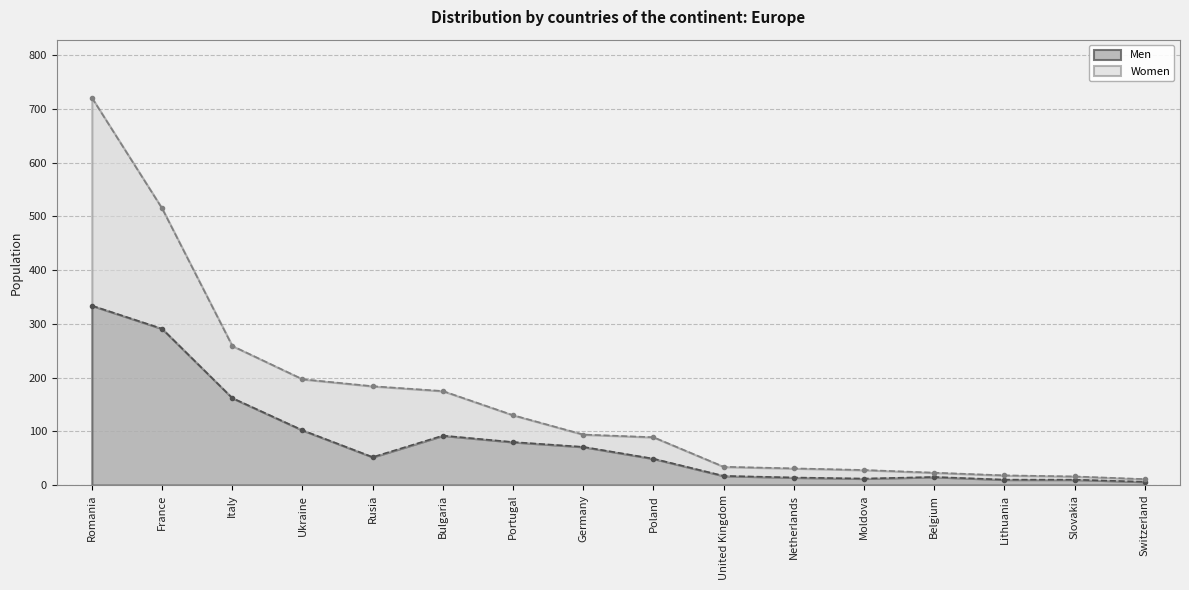

What is the label of the 13th point from the left?

Belgium